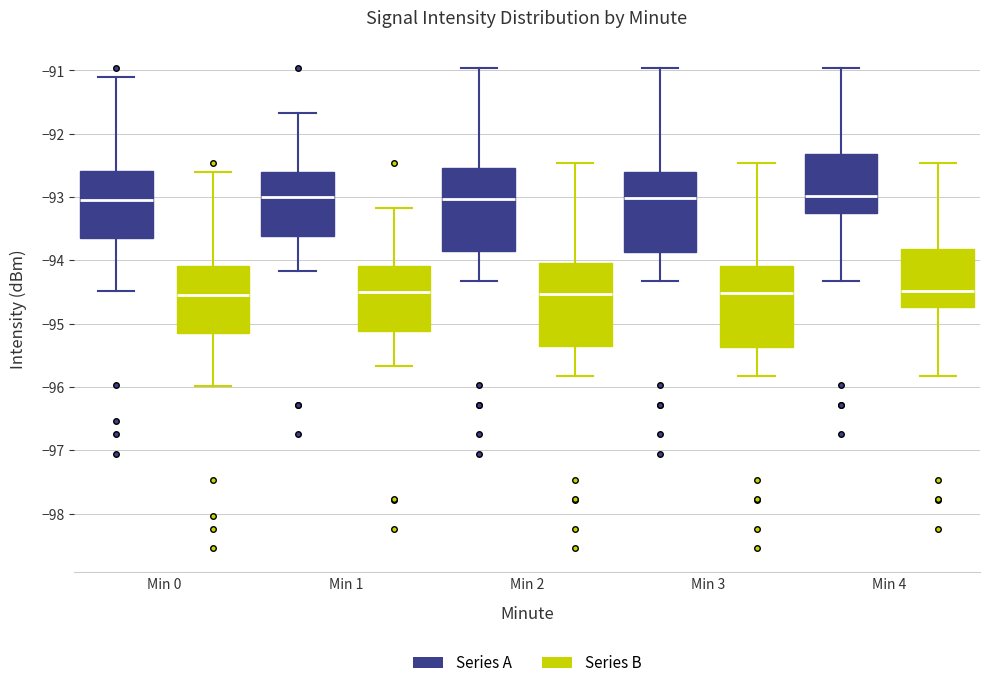

Reading left to right, read every box against the y-axis: the position of its median line, the range the box covers, and the ends of its whiskers. The values are not printed on the chart, so give them approximately, as read against the axis.

Min 0 (Series A): median -93.0, box -93.6 to -92.6, whiskers -94.5 to -91.1
Min 0 (Series B): median -94.5, box -95.1 to -94.1, whiskers -96.0 to -92.6
Min 1 (Series A): median -93.0, box -93.6 to -92.6, whiskers -94.2 to -91.7
Min 1 (Series B): median -94.5, box -95.1 to -94.1, whiskers -95.7 to -93.2
Min 2 (Series A): median -93.0, box -93.9 to -92.5, whiskers -94.3 to -91.0
Min 2 (Series B): median -94.5, box -95.4 to -94.0, whiskers -95.8 to -92.5
Min 3 (Series A): median -93.0, box -93.9 to -92.6, whiskers -94.3 to -91.0
Min 3 (Series B): median -94.5, box -95.4 to -94.1, whiskers -95.8 to -92.5
Min 4 (Series A): median -93.0, box -93.2 to -92.3, whiskers -94.3 to -91.0
Min 4 (Series B): median -94.5, box -94.7 to -93.8, whiskers -95.8 to -92.5